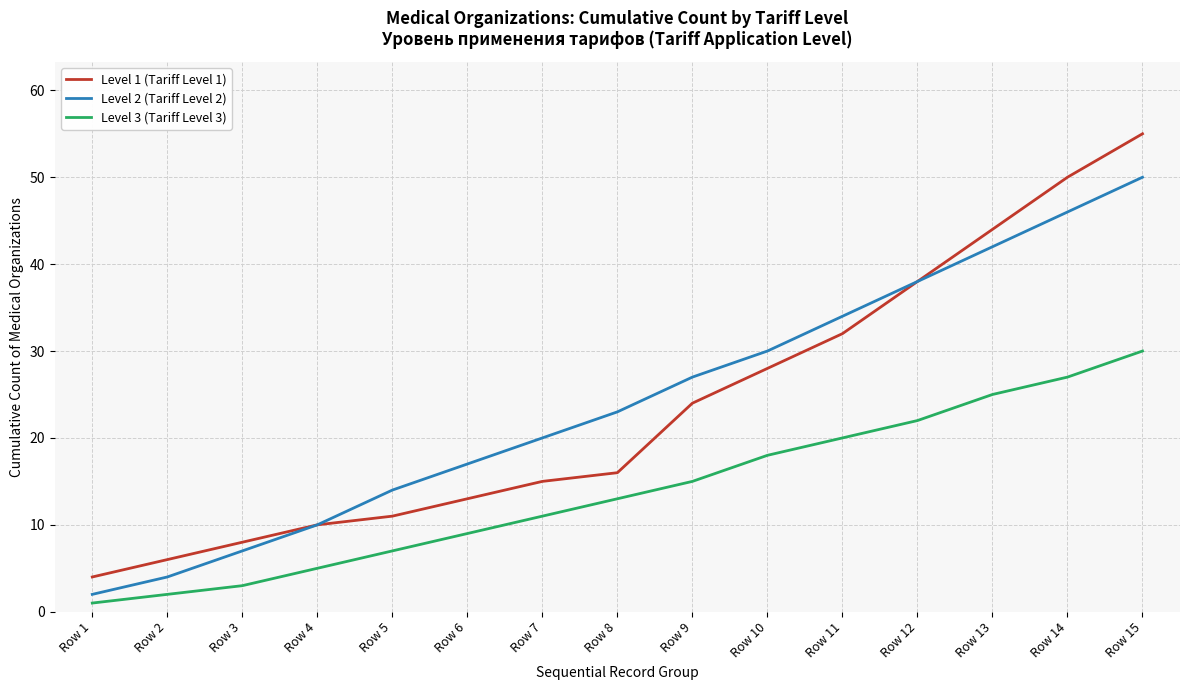

True or false: Level 1 (Tariff Level 1) and Level 3 (Tariff Level 3) cross at least once.

False